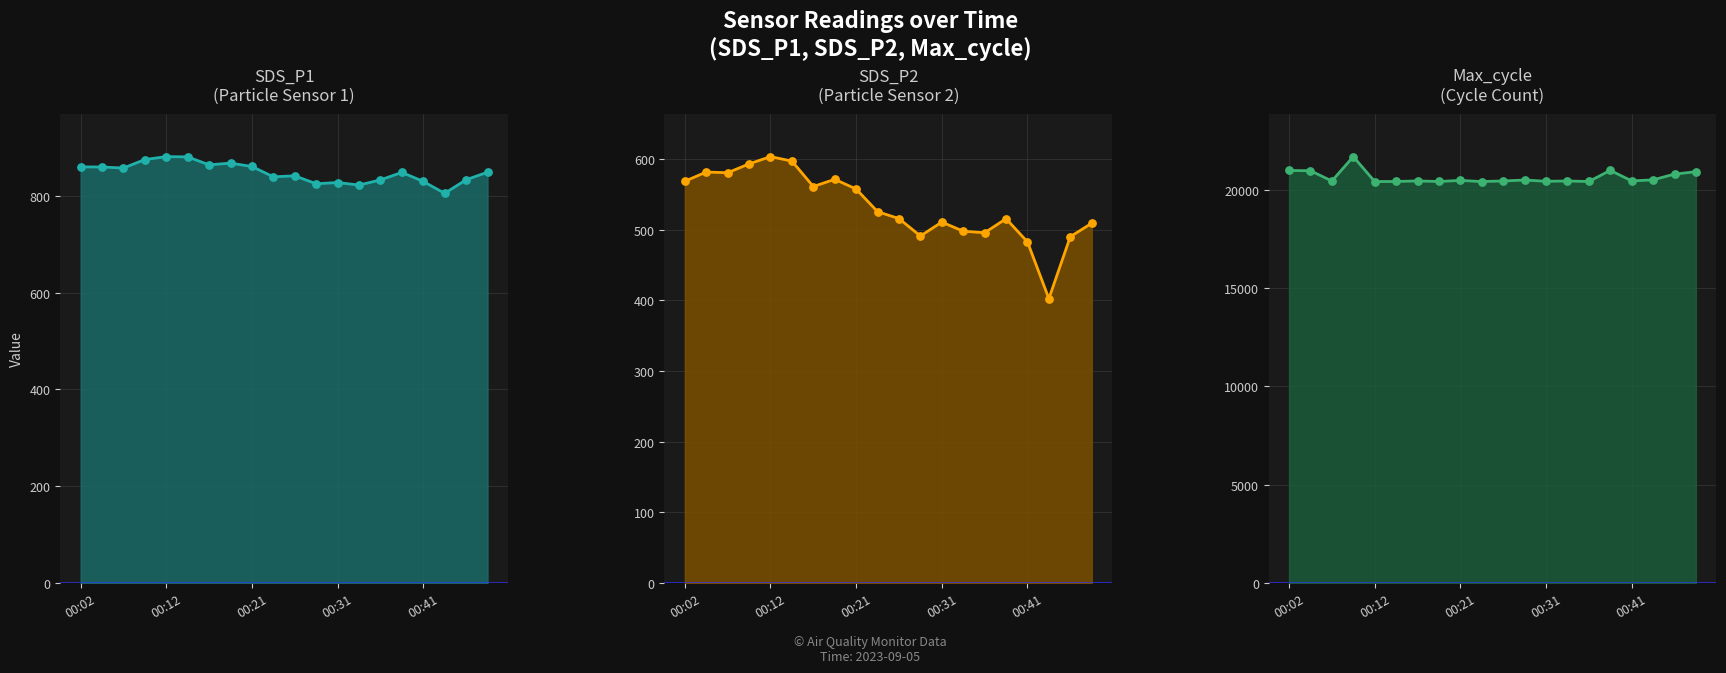

What are all the series names shown in the legend?

SDS_P1, SDS_P2, Max_cycle